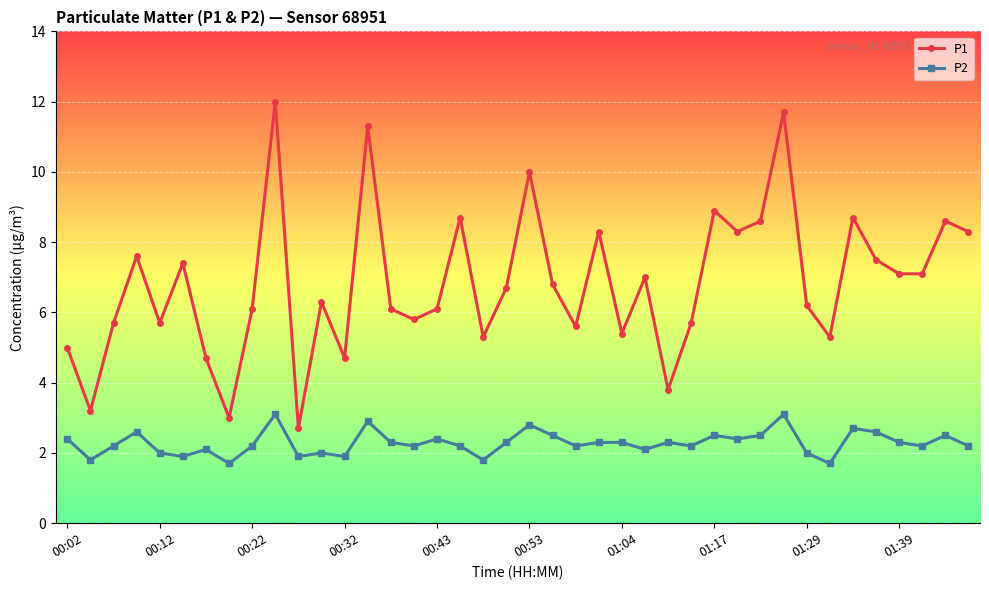

What is the value of the P2 point at the 13th from the left?

1.9